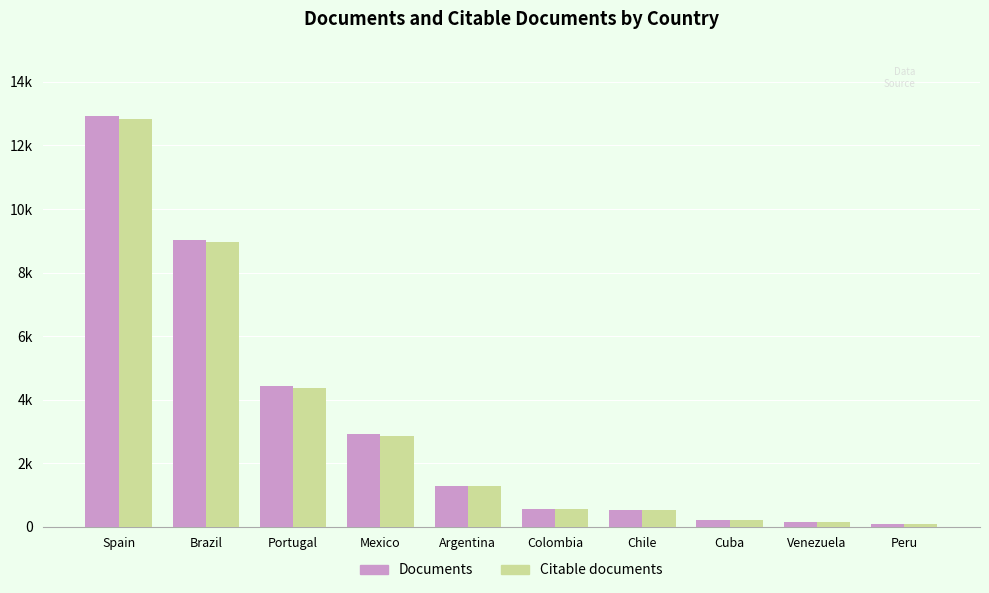

Read the Documents value at Peru.

96